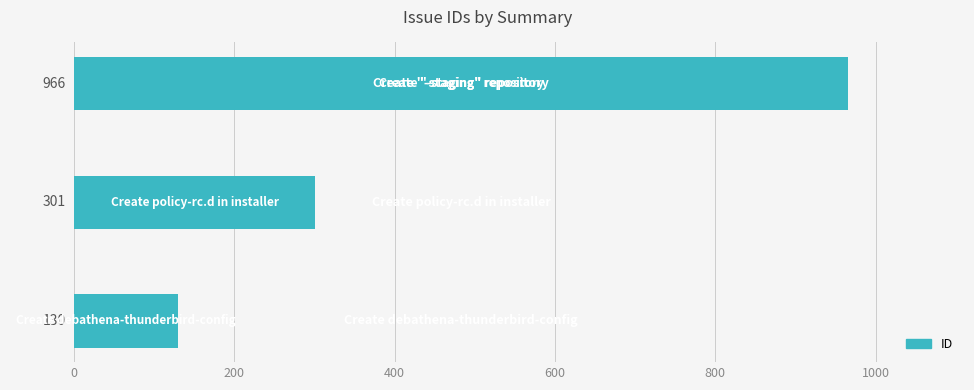

Reading bottom to top, list all the values displayed in this chart.

130	301	966